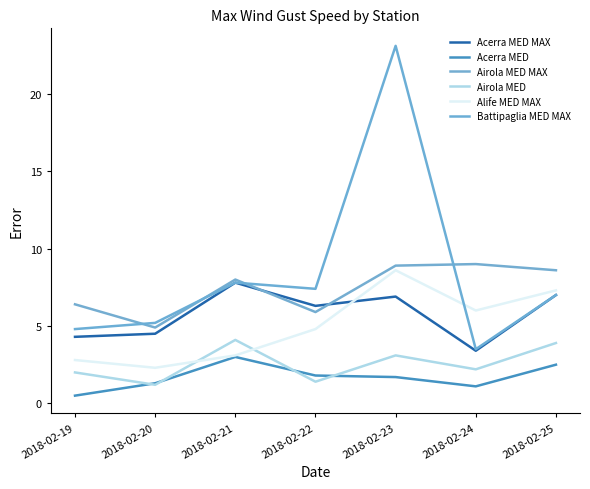

Reading left to right, transcribe all the data shown in this chart.

Acerra MED MAX: 2018-02-19=4.3	2018-02-20=4.5	2018-02-21=7.8	2018-02-22=6.3	2018-02-23=6.9	2018-02-24=3.4	2018-02-25=7.0
Acerra MED: 2018-02-19=0.5	2018-02-20=1.3	2018-02-21=3.0	2018-02-22=1.8	2018-02-23=1.7	2018-02-24=1.1	2018-02-25=2.5
Airola MED MAX: 2018-02-19=6.4	2018-02-20=4.9	2018-02-21=8.0	2018-02-22=5.9	2018-02-23=8.9	2018-02-24=9.0	2018-02-25=8.6
Airola MED: 2018-02-19=2.0	2018-02-20=1.2	2018-02-21=4.1	2018-02-22=1.4	2018-02-23=3.1	2018-02-24=2.2	2018-02-25=3.9
Alife MED MAX: 2018-02-19=2.8	2018-02-20=2.3	2018-02-21=3.1	2018-02-22=4.8	2018-02-23=8.6	2018-02-24=6.0	2018-02-25=7.3
Battipaglia MED MAX: 2018-02-19=4.8	2018-02-20=5.2	2018-02-21=7.8	2018-02-22=7.4	2018-02-23=23.1	2018-02-24=3.5	2018-02-25=7.0